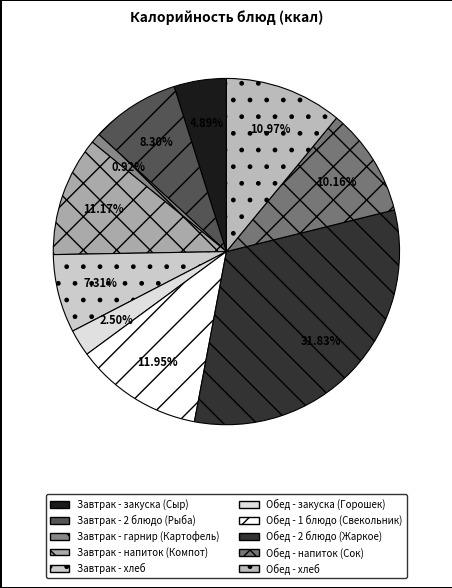

Is there any slice that represents more than half of the pie?

No